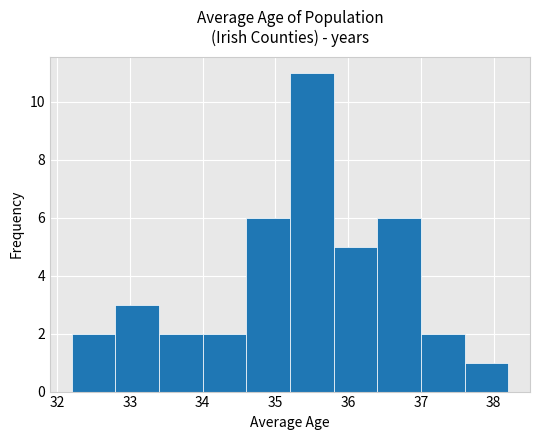

Reading left to right, transcribe this chart: for each bar, give the range it covers on the x-axis and its height. The values are not printed on the chart, so give them approximately, as read against the axis.

32.2 to 32.8: 2
32.8 to 33.4: 3
33.4 to 34.0: 2
34.0 to 34.6: 2
34.6 to 35.2: 6
35.2 to 35.8: 11
35.8 to 36.4: 5
36.4 to 37.0: 6
37.0 to 37.6: 2
37.6 to 38.2: 1